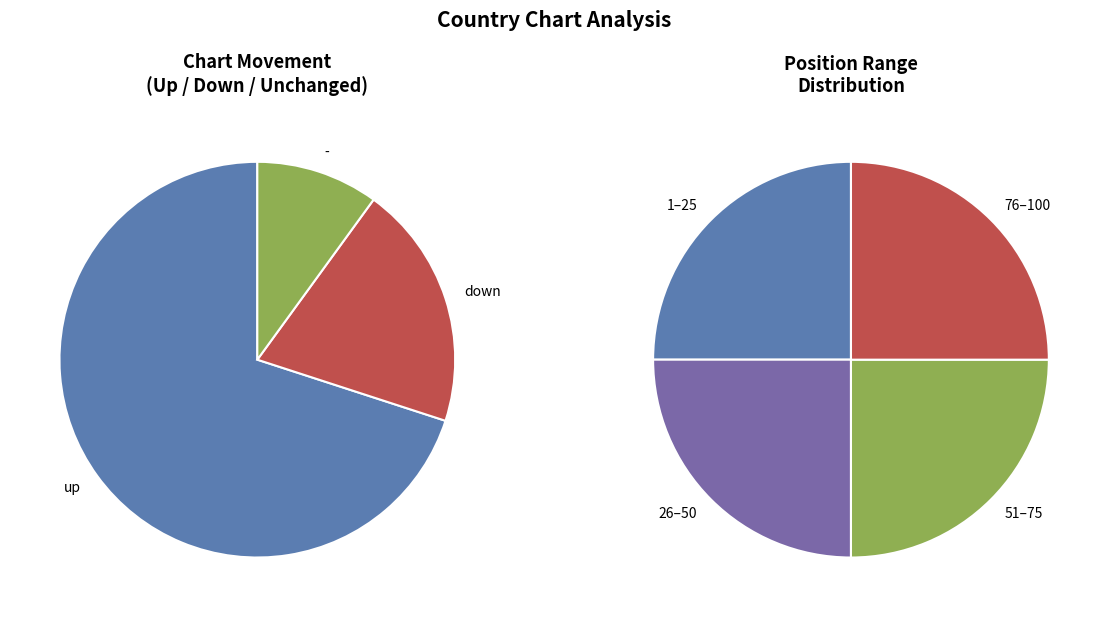

The down slice represents 13% of the pie. True or false?

False